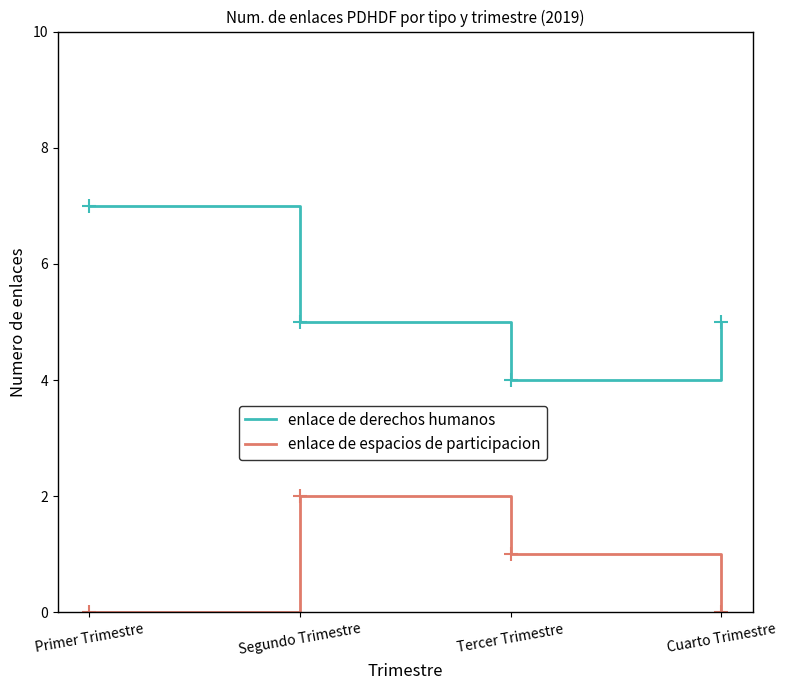

How many lines are shown in the chart?

2